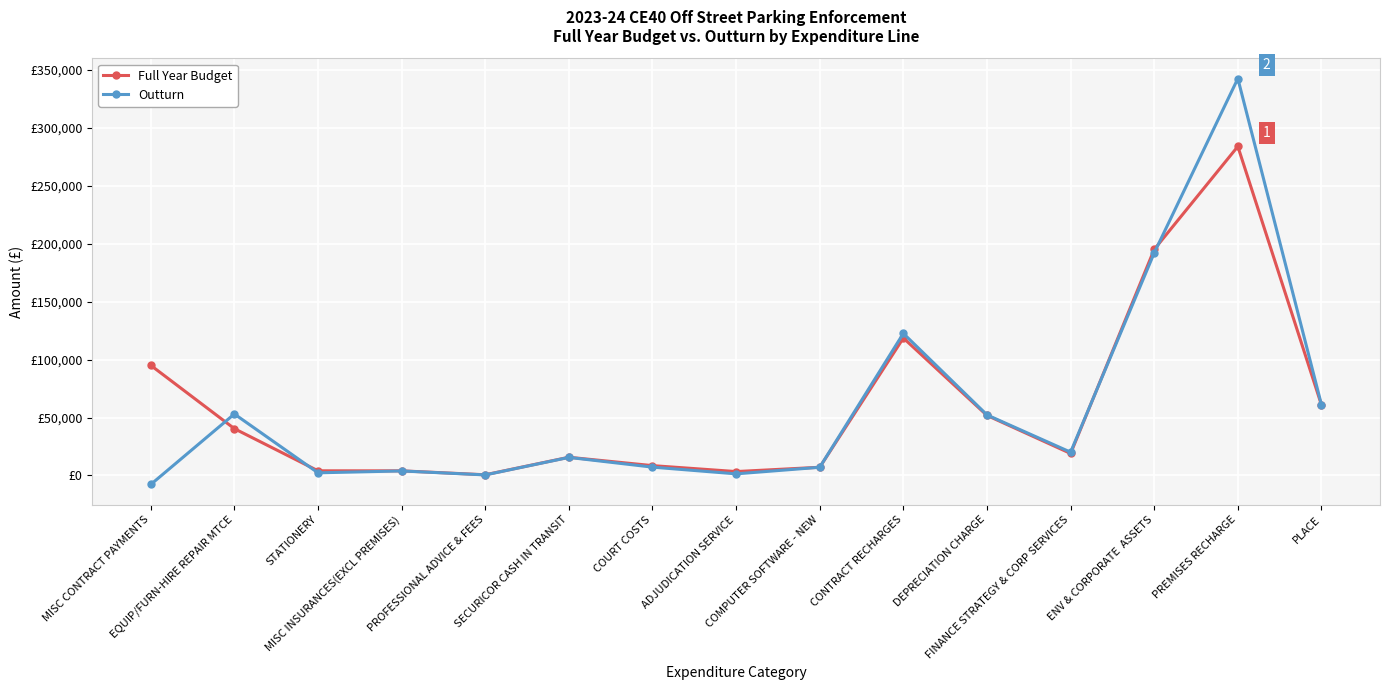

What are all the series names shown in the legend?

Full Year Budget, Outturn